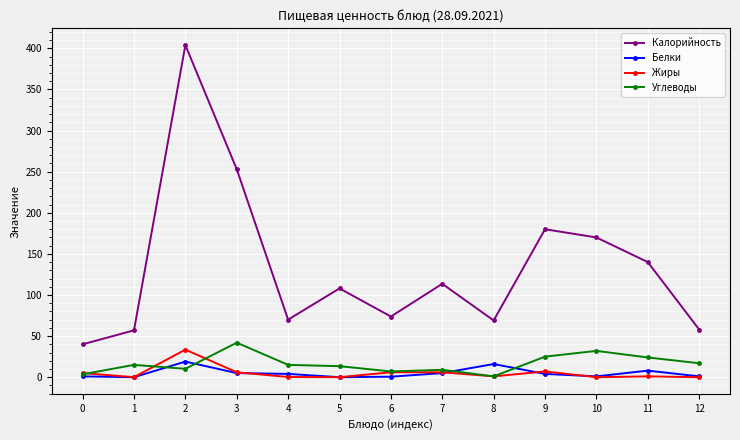

What is the difference between the maximum and minimum values in the Калорийность series?

364.0